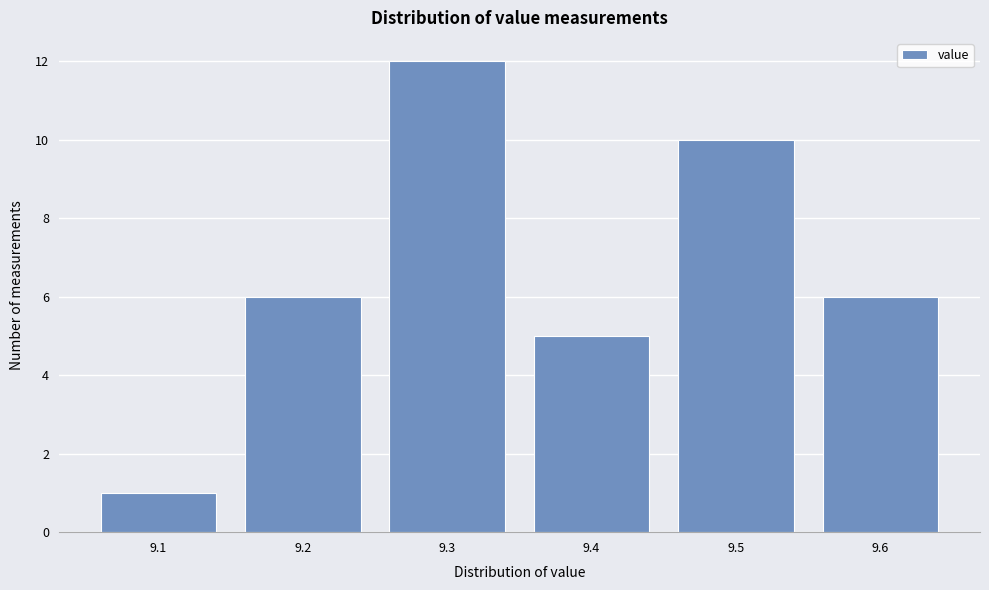

Reading right to left, extract all data points from this chart.

6	10	5	12	6	1